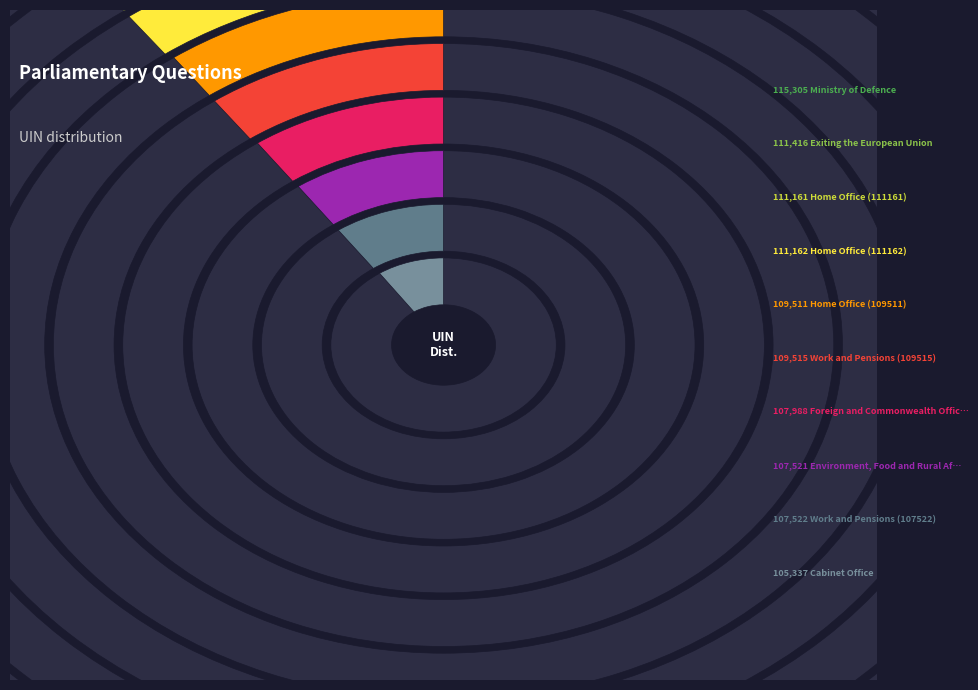

Does Foreign and Commonwealth Office account for over 50% of the chart?

No